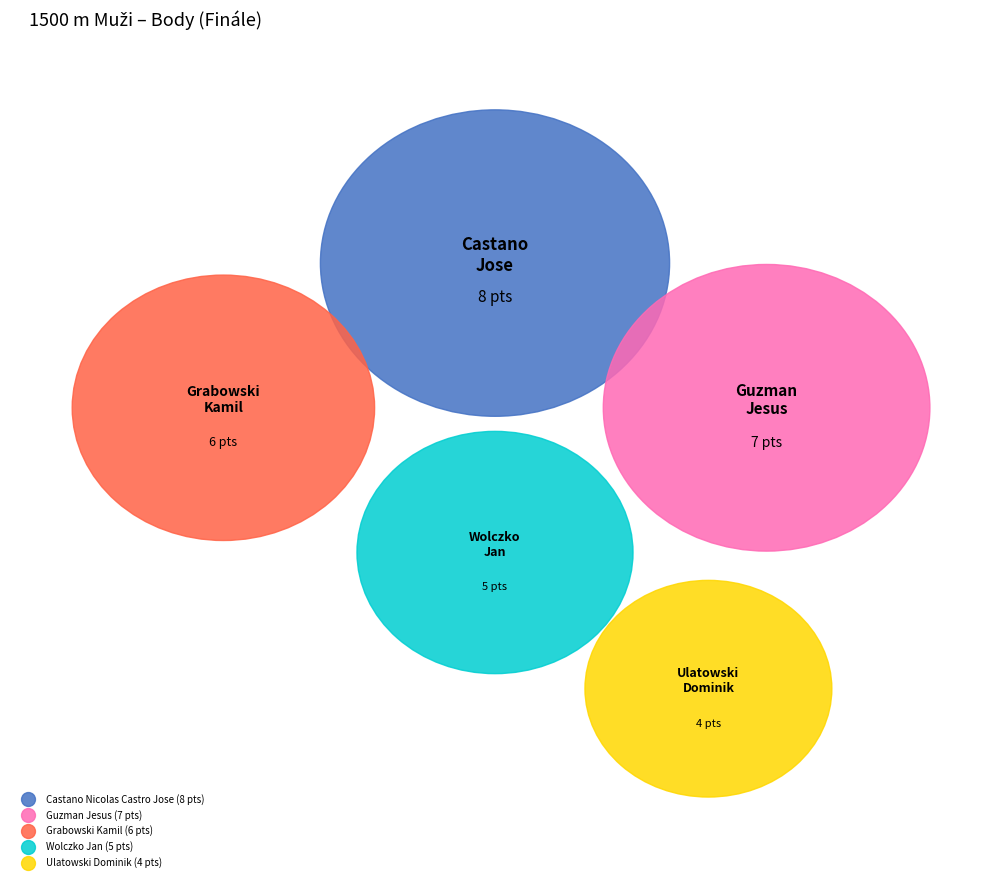

Does Ulatowski Dominik represent more than half of the total?

No